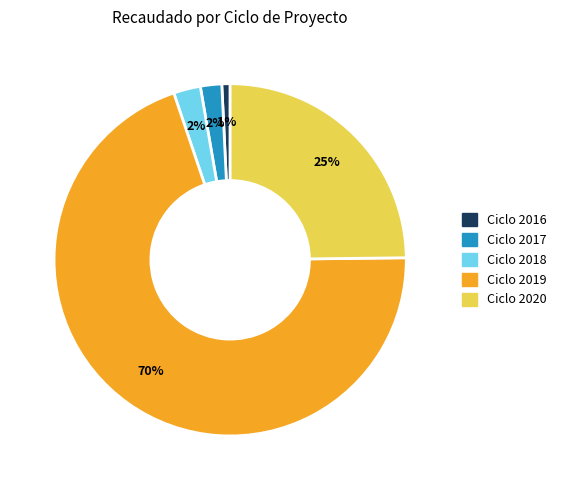

To the nearest percent, what portion does Ciclo 2018 represent?

2%